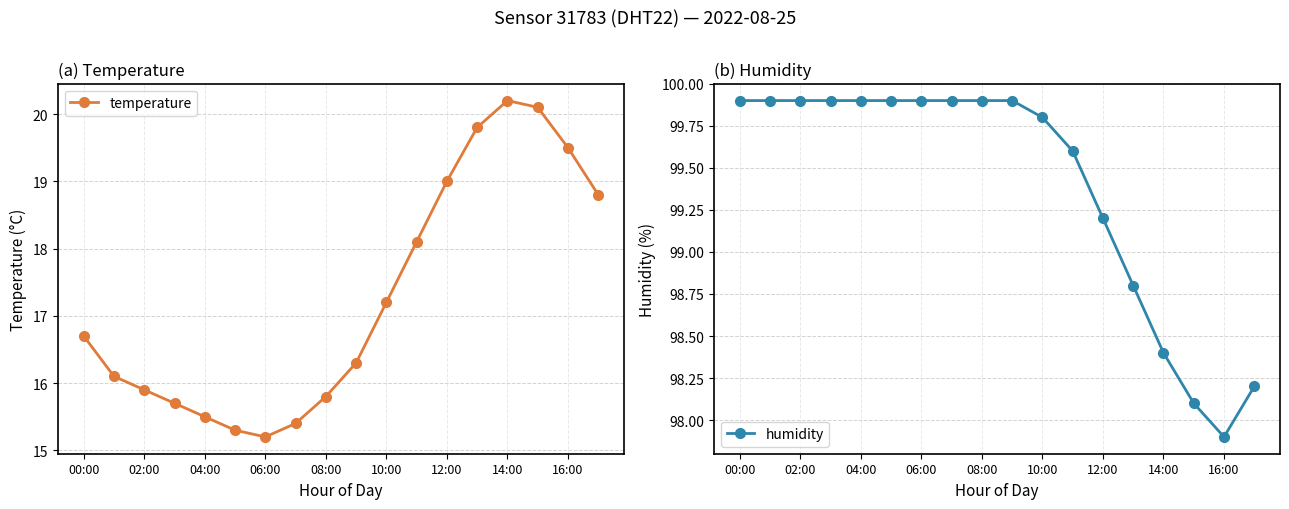

What is the difference between the highest and lowest values at 00:00?

83.2